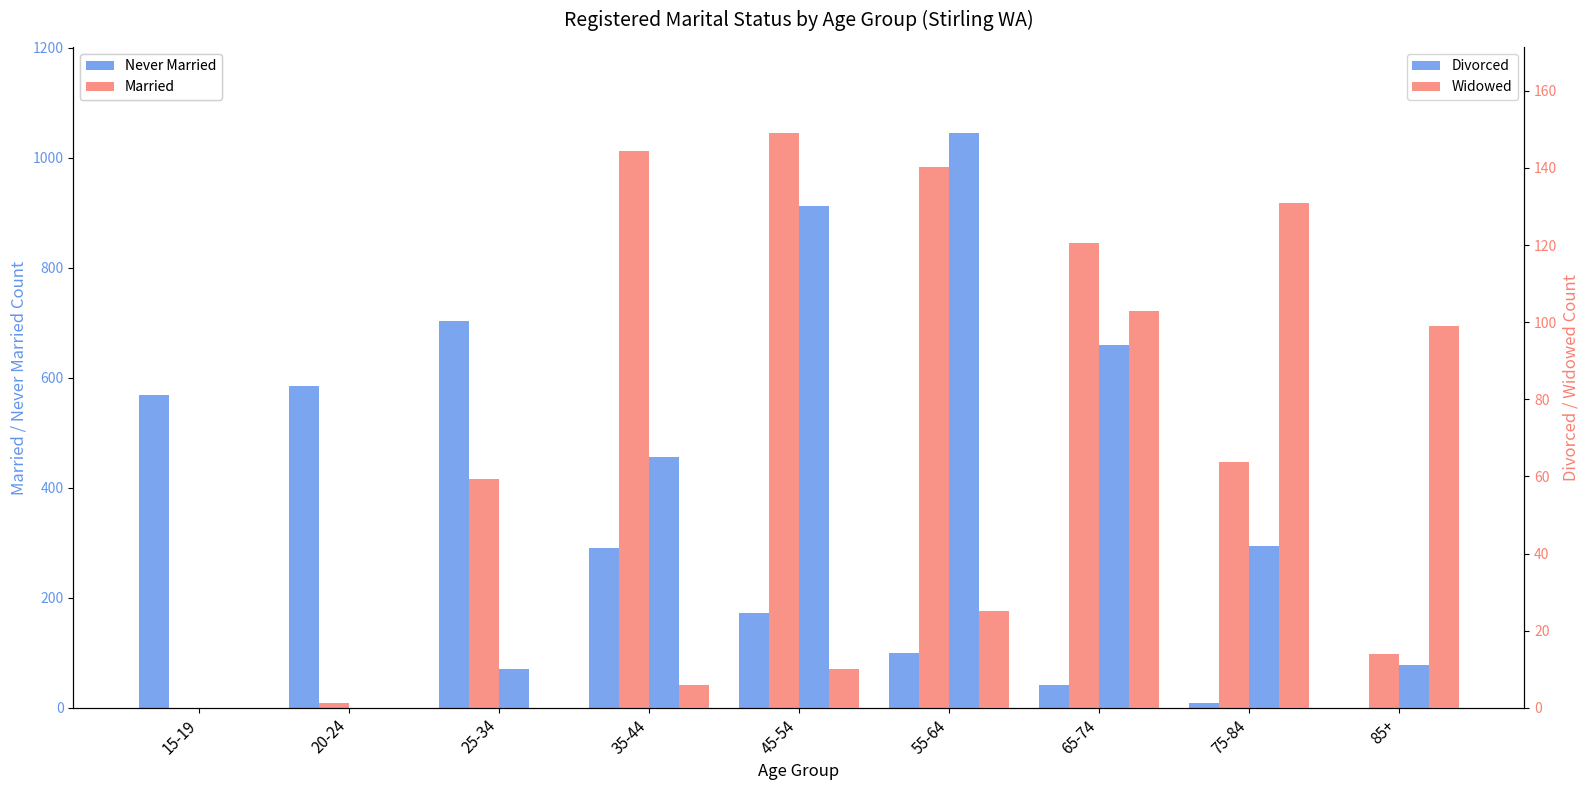

Is the value of Widowed at 35-44 greater than the value of Married at 25-34?

No